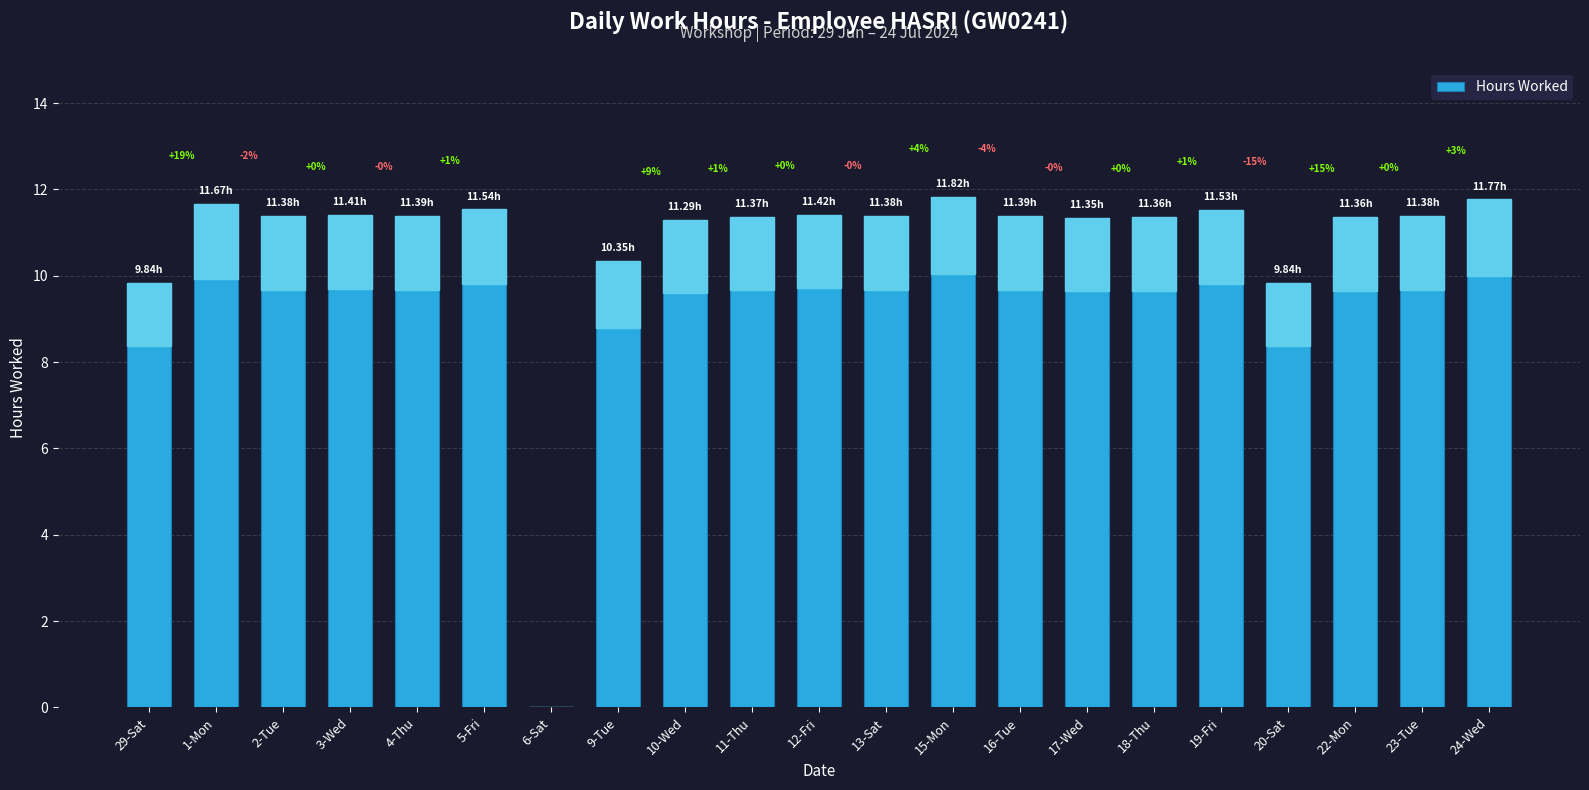

Does the chart contain any negative values?

No